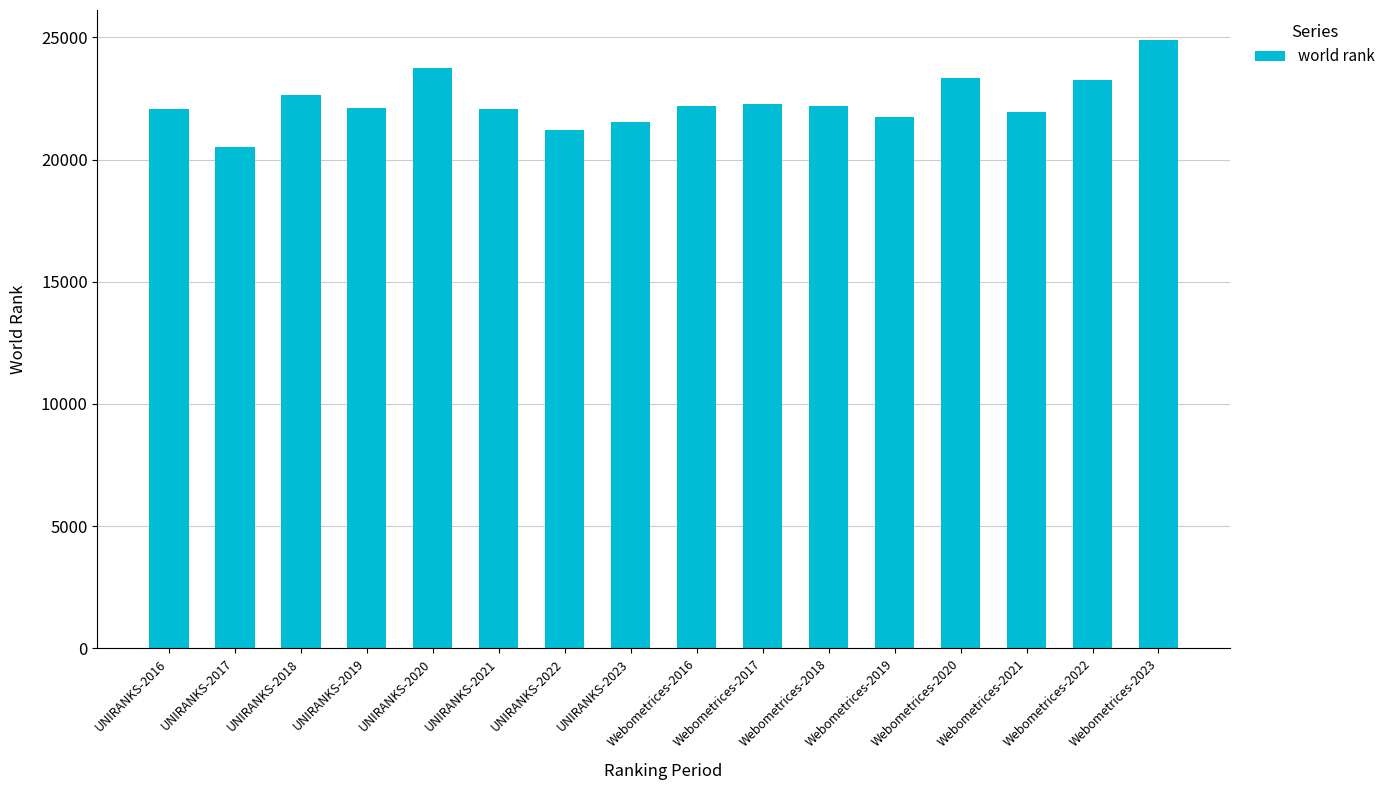

What is the maximum value shown in the chart?

24876